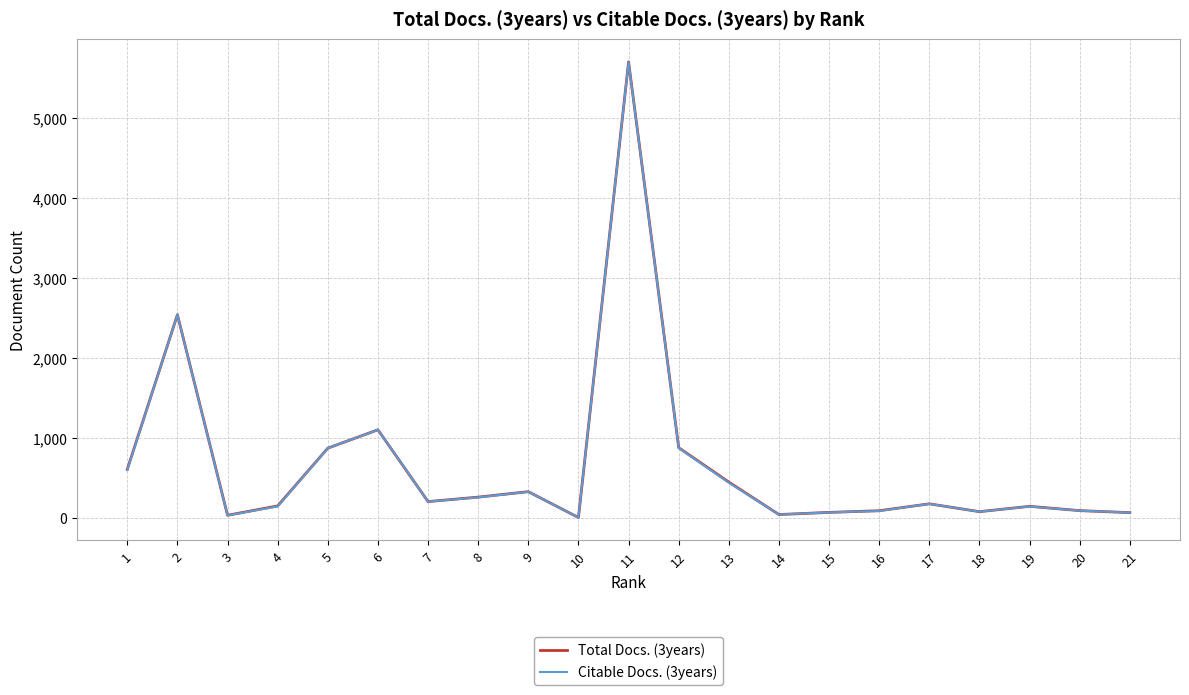

At which label does Citable Docs. (3years) reach its peak?

11